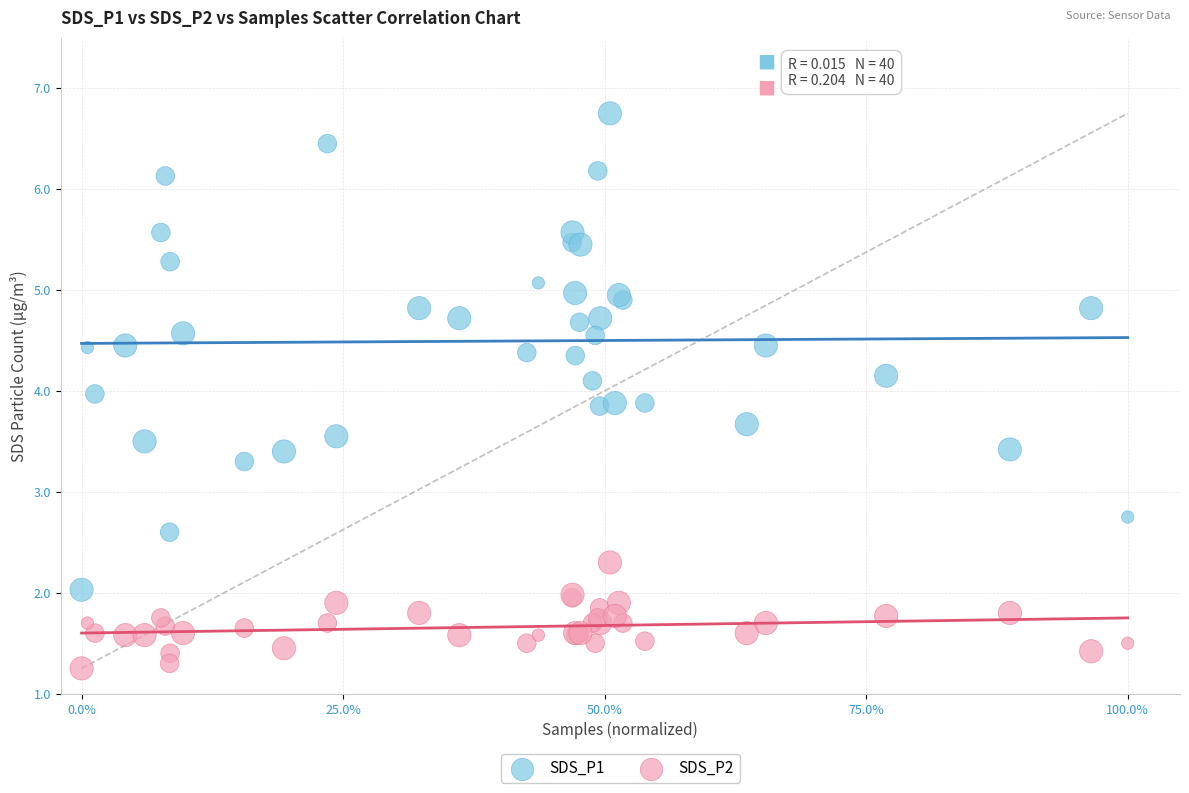

Which series reaches the maximum Y coordinate?

SDS_P1